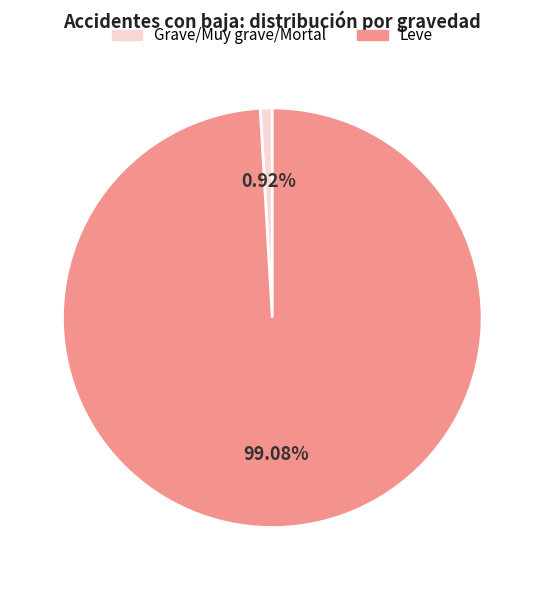

Is the sum of Leve and Grave/Muy grave/Mortal greater than half?

Yes